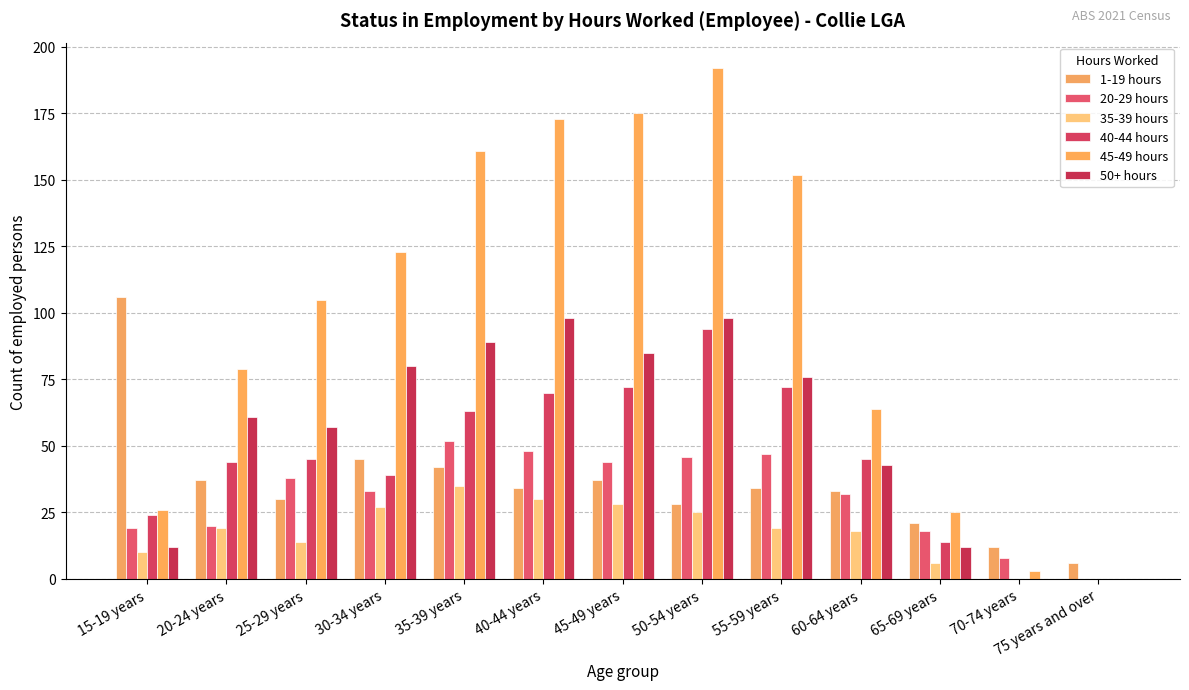

Reading left to right, transcribe all the data shown in this chart.

1-19 hours: 15-19 years=106	20-24 years=37	25-29 years=30	30-34 years=45	35-39 years=42	40-44 years=34	45-49 years=37	50-54 years=28	55-59 years=34	60-64 years=33	65-69 years=21	70-74 years=12	75 years and over=6
20-29 hours: 15-19 years=19	20-24 years=20	25-29 years=38	30-34 years=33	35-39 years=52	40-44 years=48	45-49 years=44	50-54 years=46	55-59 years=47	60-64 years=32	65-69 years=18	70-74 years=8	75 years and over=0
35-39 hours: 15-19 years=10	20-24 years=19	25-29 years=14	30-34 years=27	35-39 years=35	40-44 years=30	45-49 years=28	50-54 years=25	55-59 years=19	60-64 years=18	65-69 years=6	70-74 years=0	75 years and over=0
40-44 hours: 15-19 years=24	20-24 years=44	25-29 years=45	30-34 years=39	35-39 years=63	40-44 years=70	45-49 years=72	50-54 years=94	55-59 years=72	60-64 years=45	65-69 years=14	70-74 years=0	75 years and over=0
45-49 hours: 15-19 years=26	20-24 years=79	25-29 years=105	30-34 years=123	35-39 years=161	40-44 years=173	45-49 years=175	50-54 years=192	55-59 years=152	60-64 years=64	65-69 years=25	70-74 years=3	75 years and over=0
50+ hours: 15-19 years=12	20-24 years=61	25-29 years=57	30-34 years=80	35-39 years=89	40-44 years=98	45-49 years=85	50-54 years=98	55-59 years=76	60-64 years=43	65-69 years=12	70-74 years=0	75 years and over=0